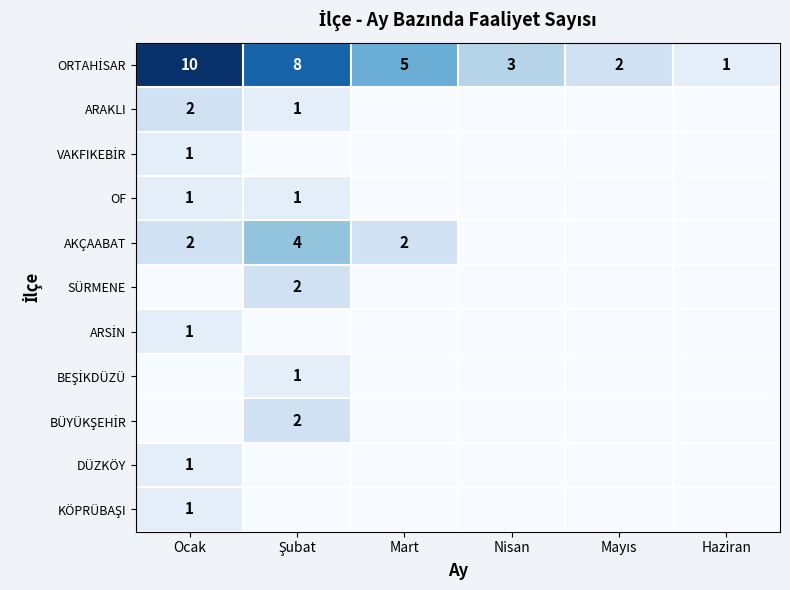

Is the value of KÖPRÜBAŞI at Şubat greater than the value of VAKFIKEBİR at Haziran?

No